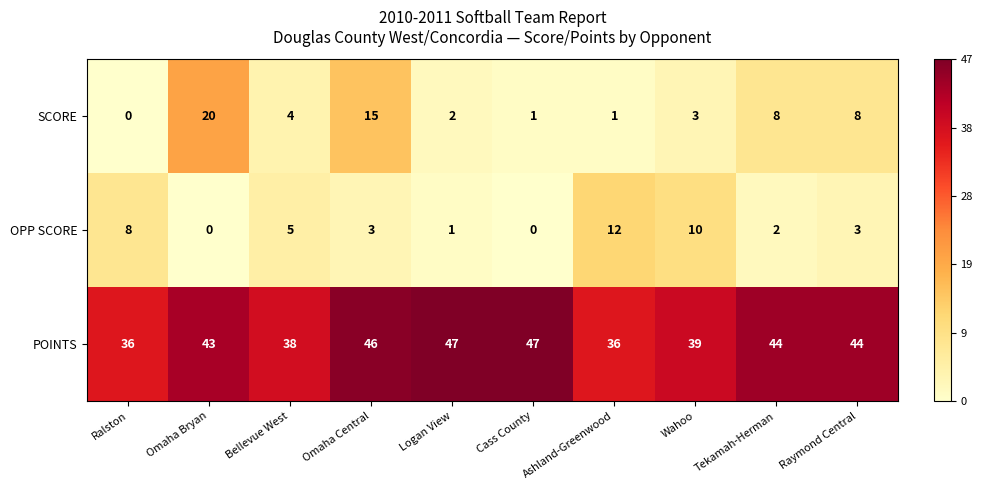

True or false: POINTS has a value of 11 at Ashland-Greenwood.

False